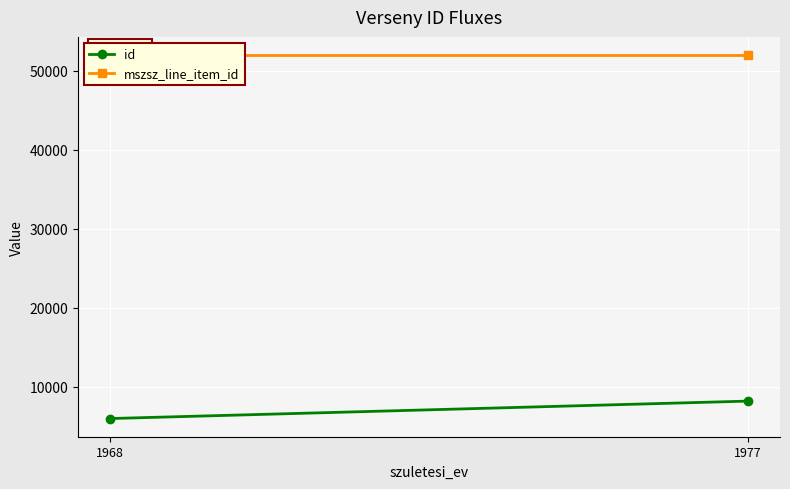

List the series in order of their peak value, lowest first.

id, mszsz_line_item_id